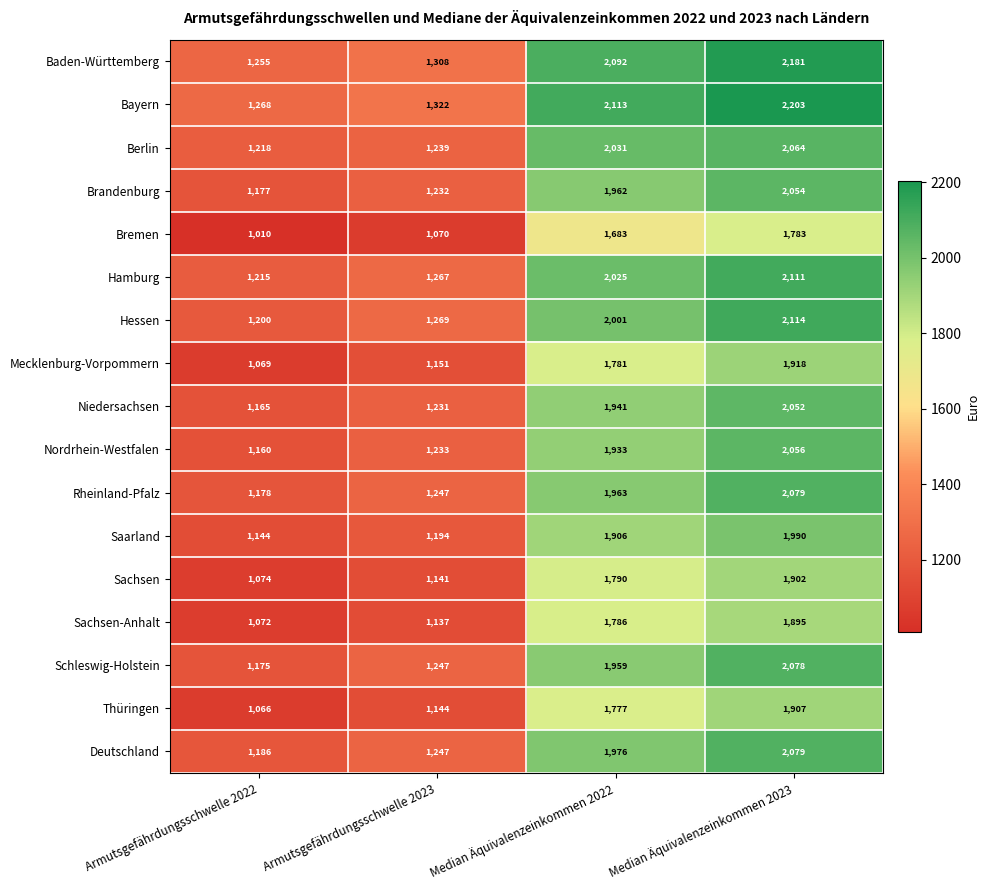

Which series has the widest spread of values?

Bayern